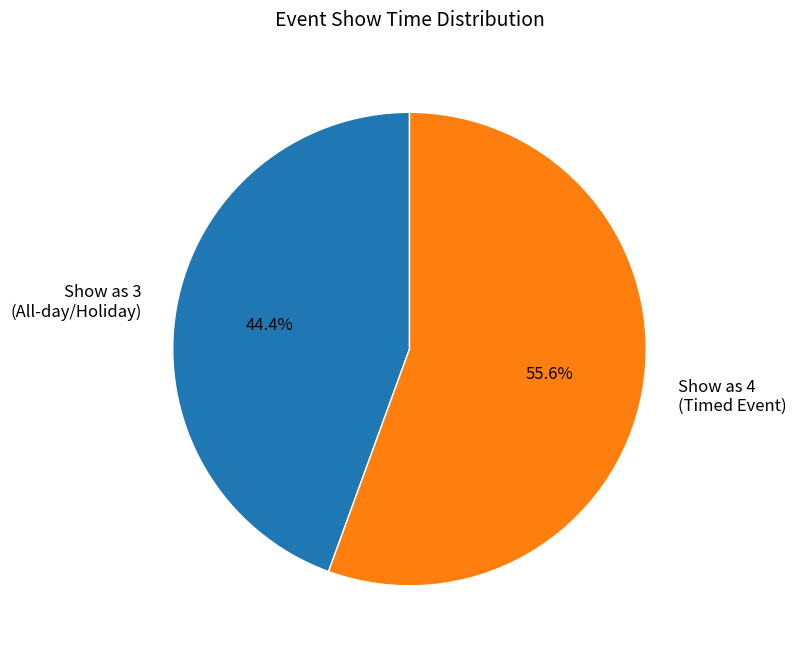

Approximately how many times larger is the value at Show as 3 (All-day/Holiday) compared to Show as 4 (Timed Event)?

0.8